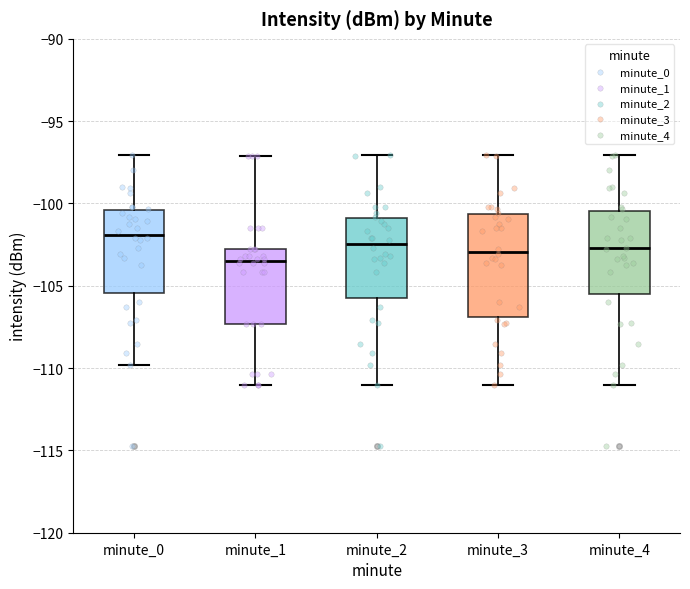

Which box's median line is the highest?

minute_0